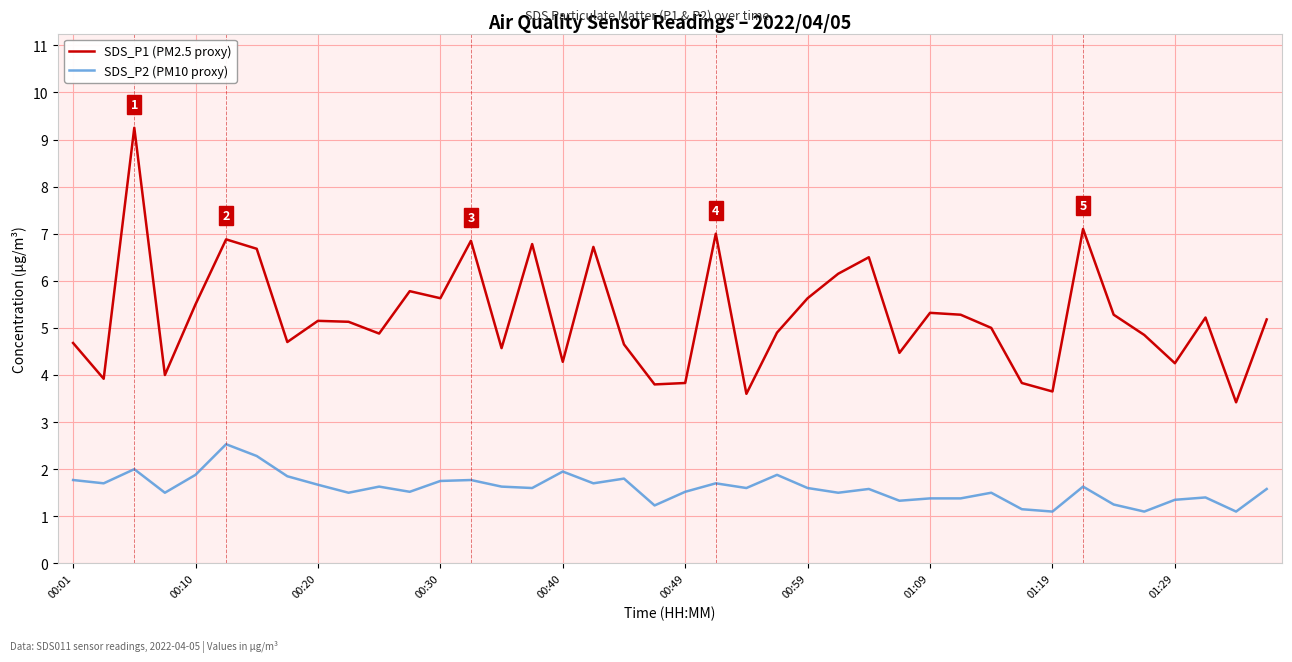

Rank the series by their maximum value, from lowest to highest.

SDS_P2 (PM10 proxy), SDS_P1 (PM2.5 proxy)